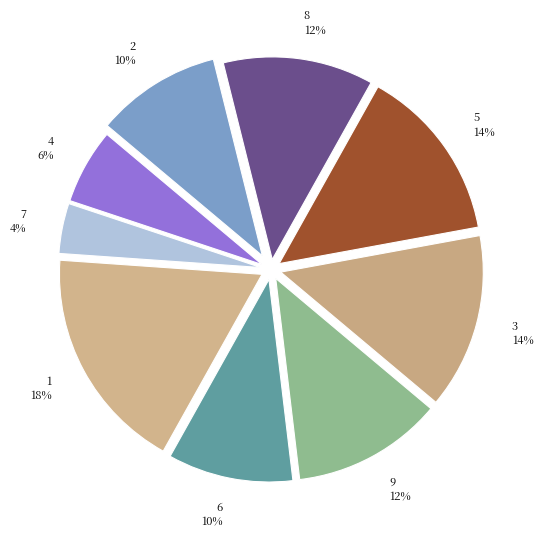

Is there any slice that represents more than half of the pie?

No